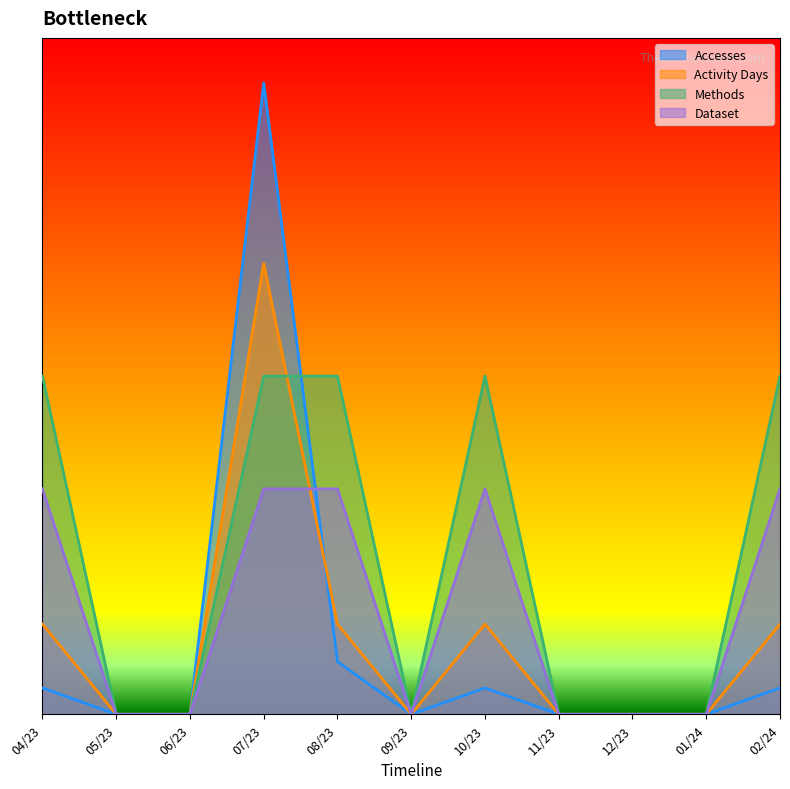

What is the average value of the Dataset series?

6.8